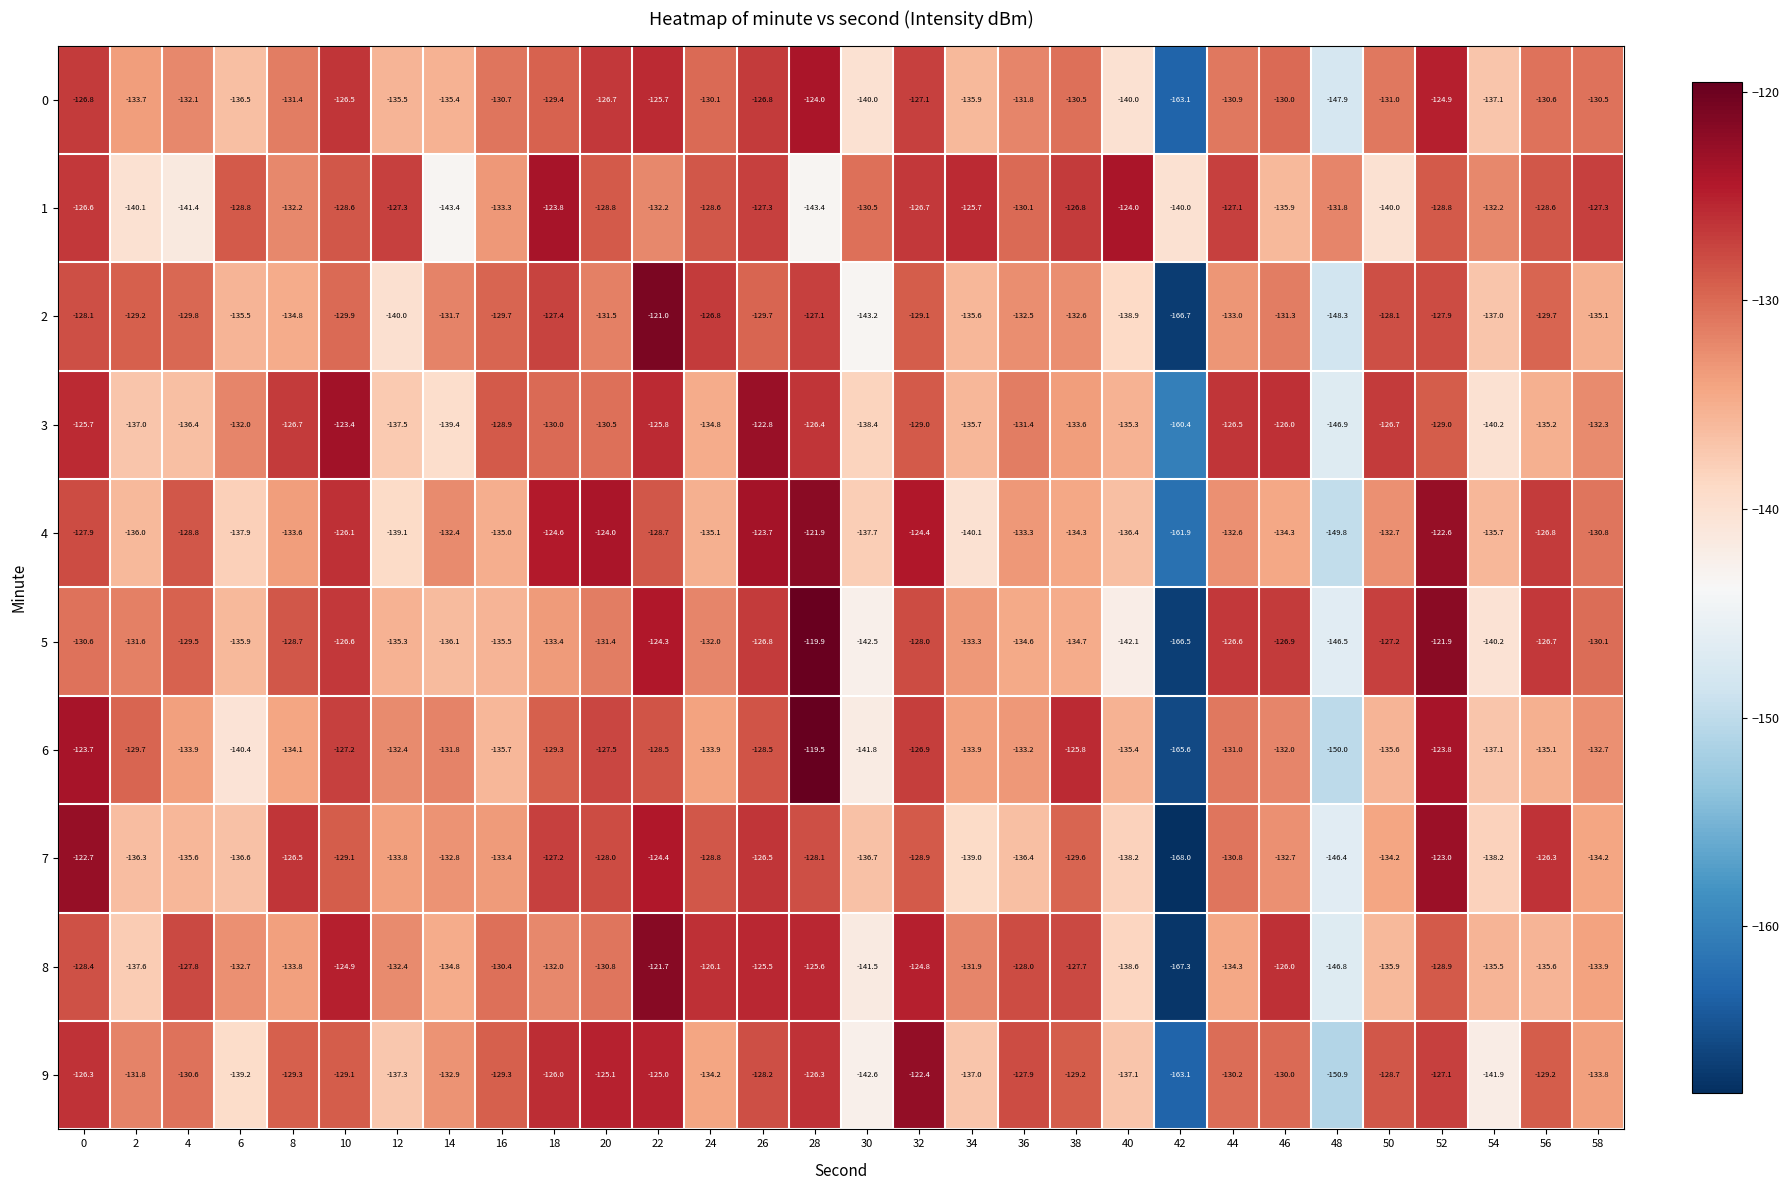

What is the sum of all 2 values?

-4001.2